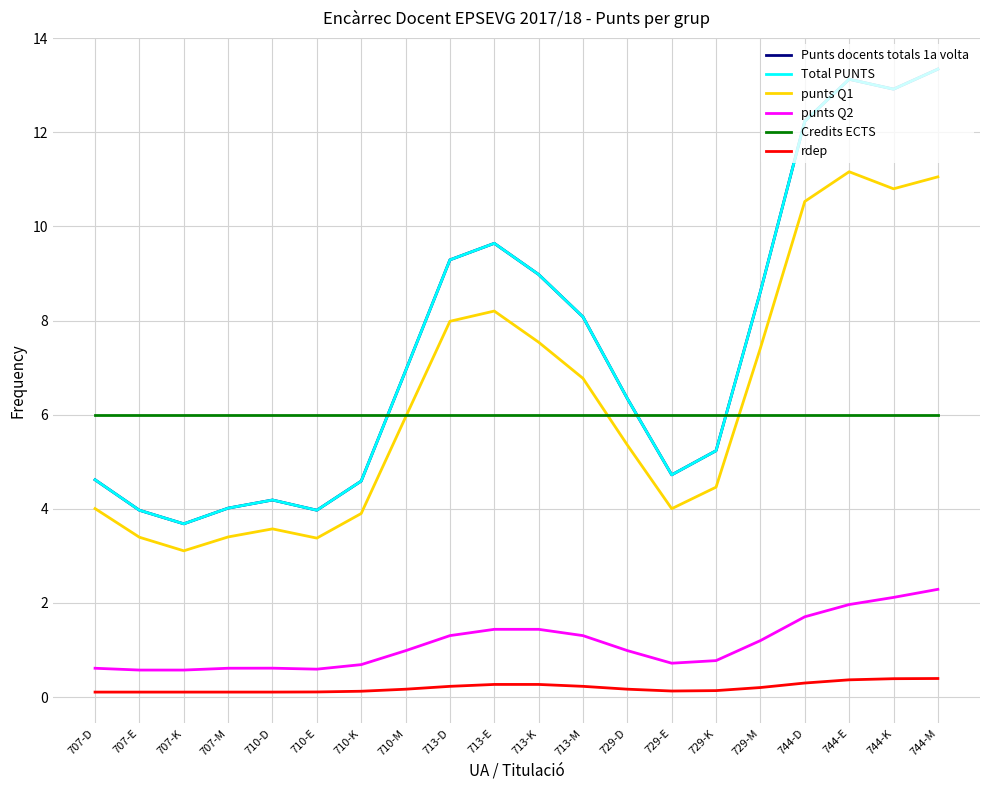

Is this an area chart (filled region under the line)?

No